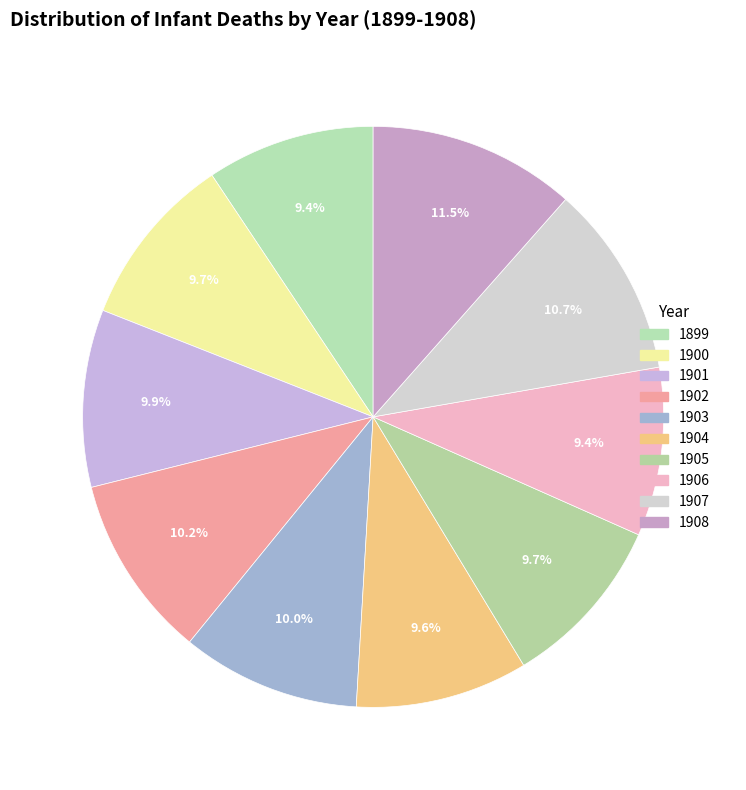

To the nearest percent, what is the difference between the 1902 and 1899 slice percentages?

1%